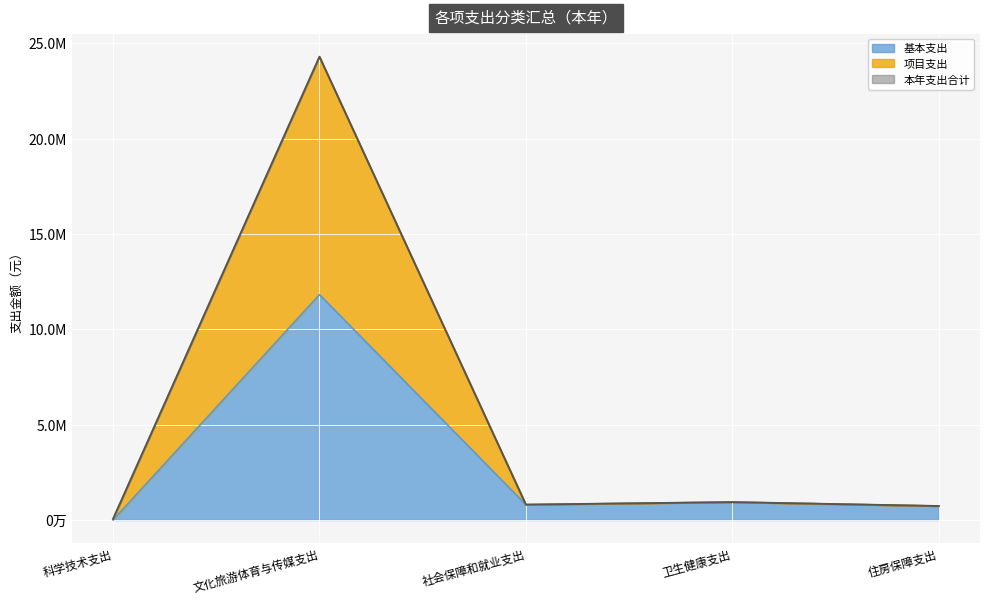

Where is the first local minimum for 本年支出合计?

社会保障和就业支出